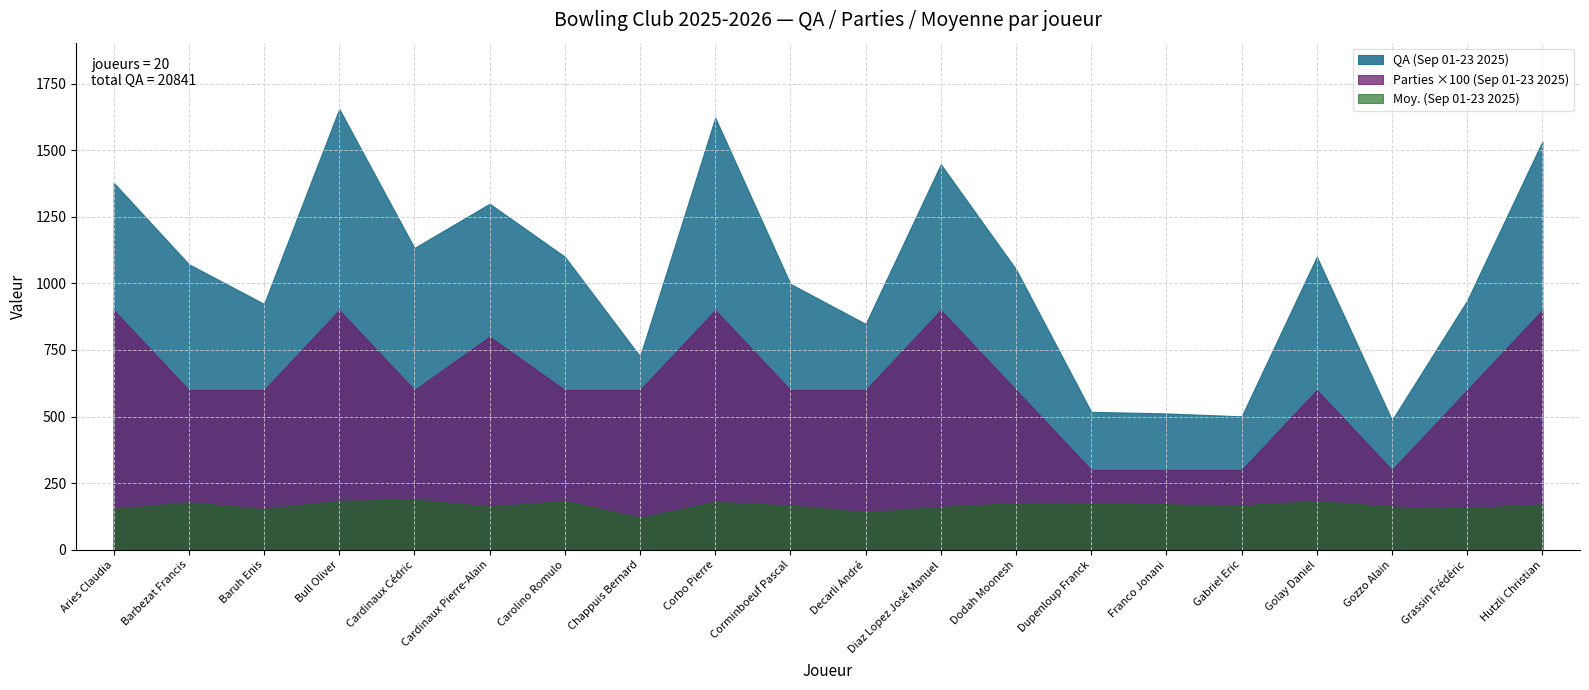

True or false: QA (Sep 01-23 2025) and Parties (Sep 01-23 2025) cross at least once.

False